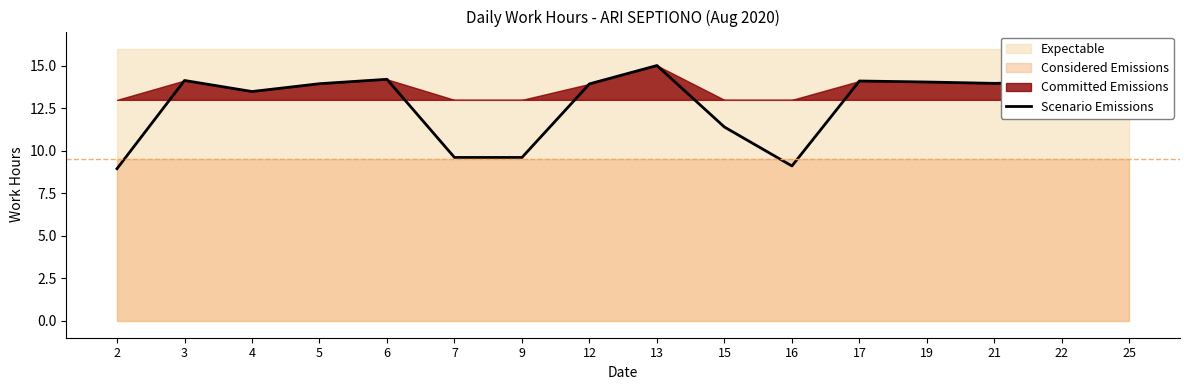

Between 13 and 15, which is larger?

13